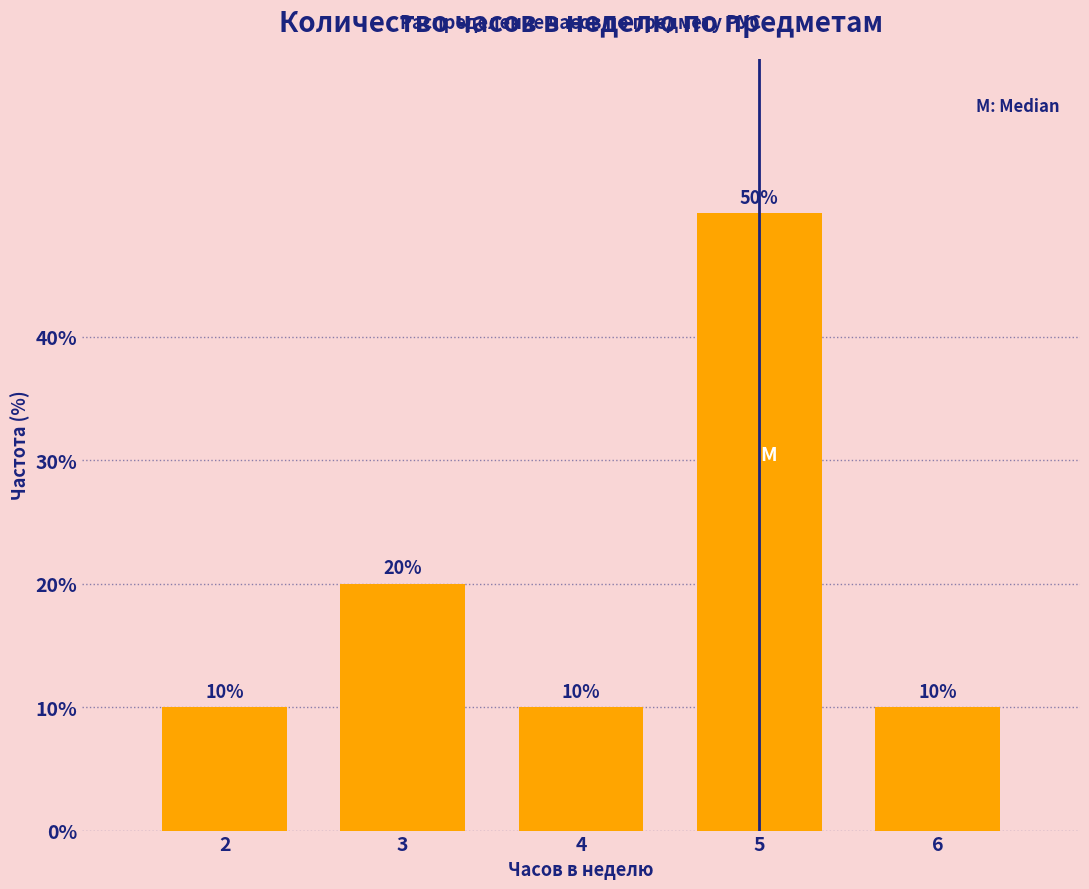

Reading right to left, extract all data points from this chart.

10	50	10	20	10